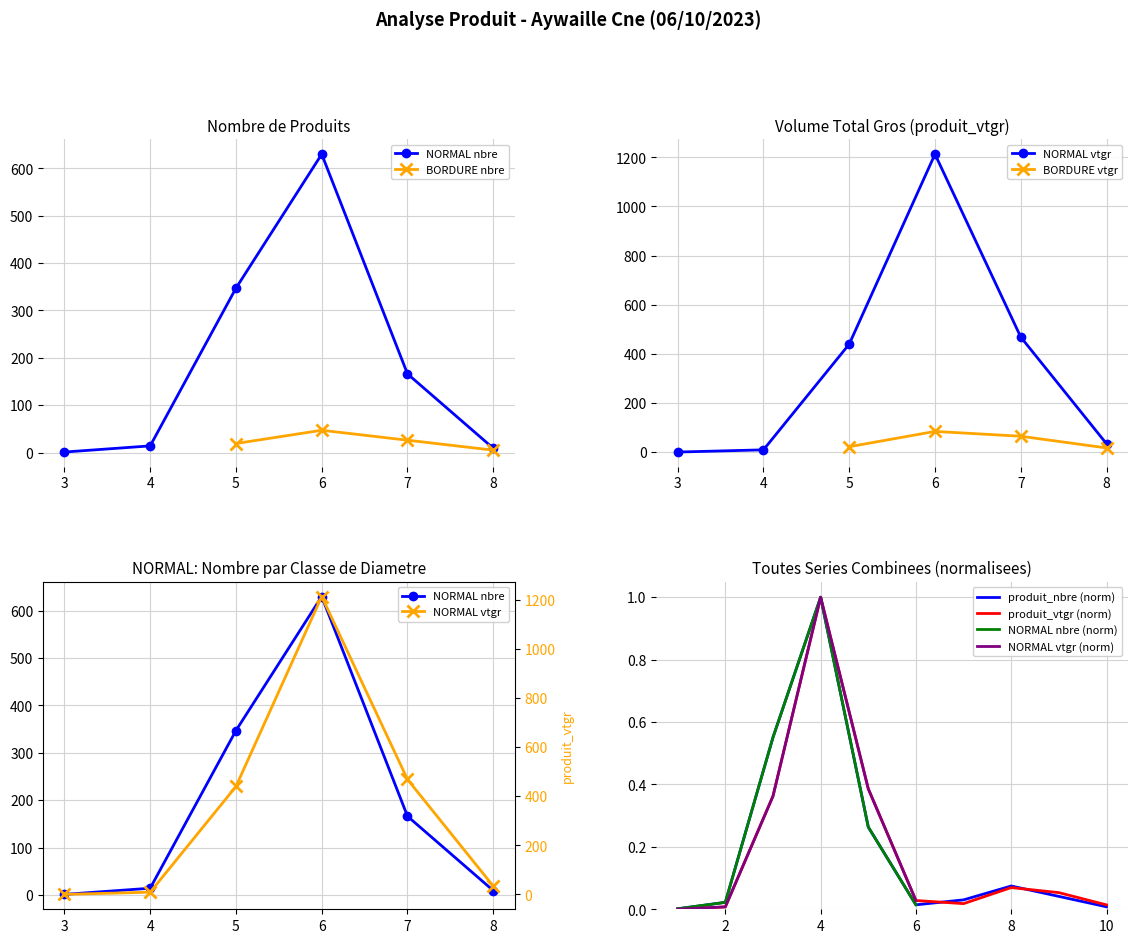

What is the highest value of the produit_vtgr (norm) series?

1.0